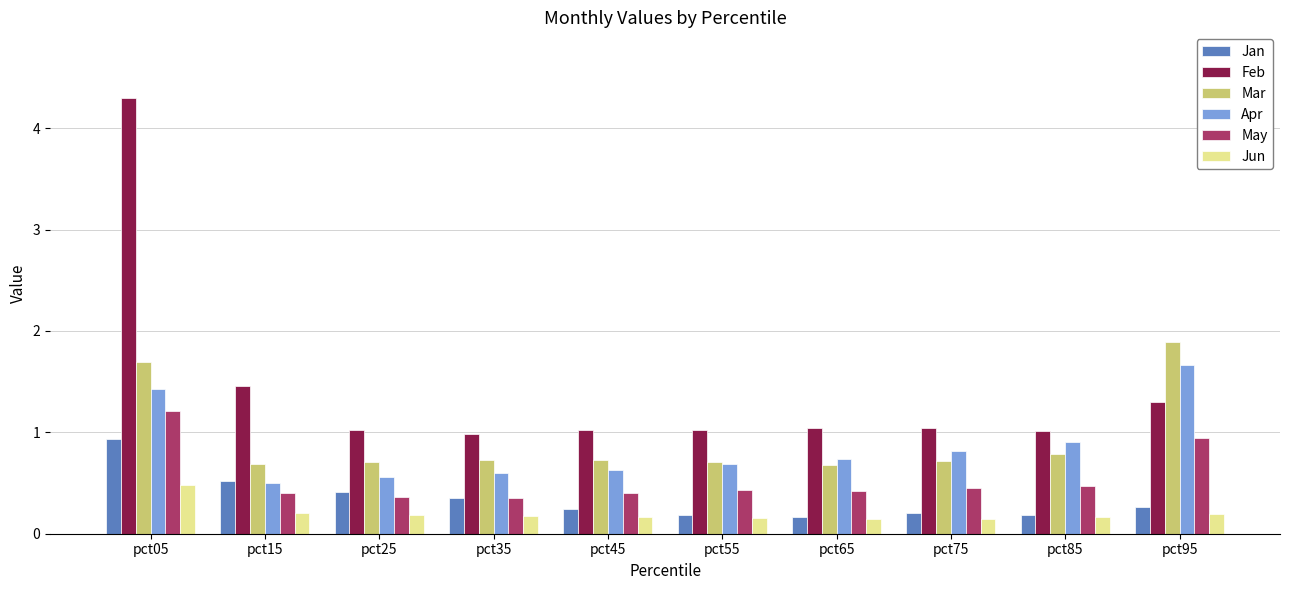

What is the highest value of the Jun series?

0.5